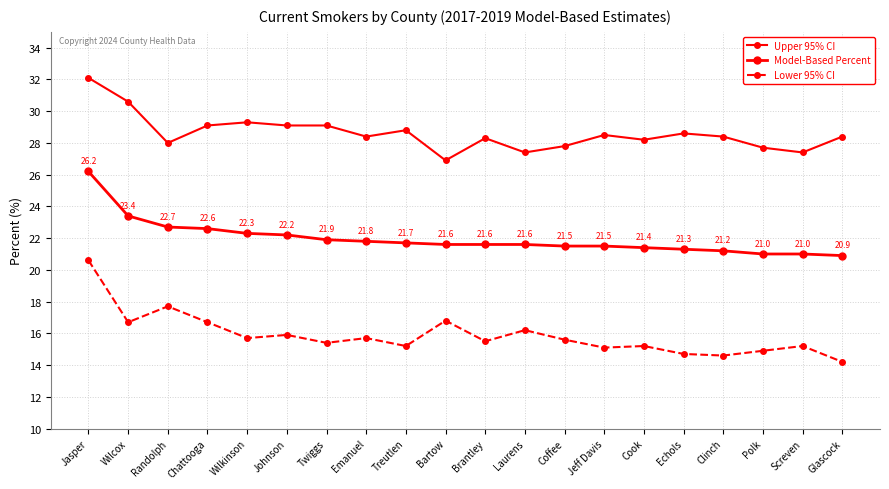

Reading left to right, transcribe all the data shown in this chart.

Upper 95% CI: 32.1	30.6	28.0	29.1	29.3	29.1	29.1	28.4	28.8	26.9	28.3	27.4	27.8	28.5	28.2	28.6	28.4	27.7	27.4	28.4
Model-Based Percent: 26.2	23.4	22.7	22.6	22.3	22.2	21.9	21.8	21.7	21.6	21.6	21.6	21.5	21.5	21.4	21.3	21.2	21.0	21.0	20.9
Lower 95% CI: 20.6	16.7	17.7	16.7	15.7	15.9	15.4	15.7	15.2	16.8	15.5	16.2	15.6	15.1	15.2	14.7	14.6	14.9	15.2	14.2